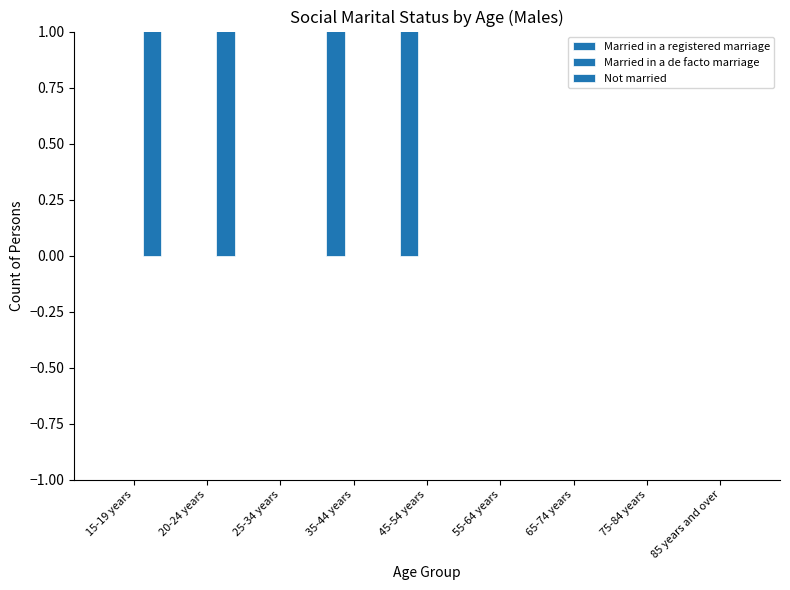

What is the average value of the Not married series?

1